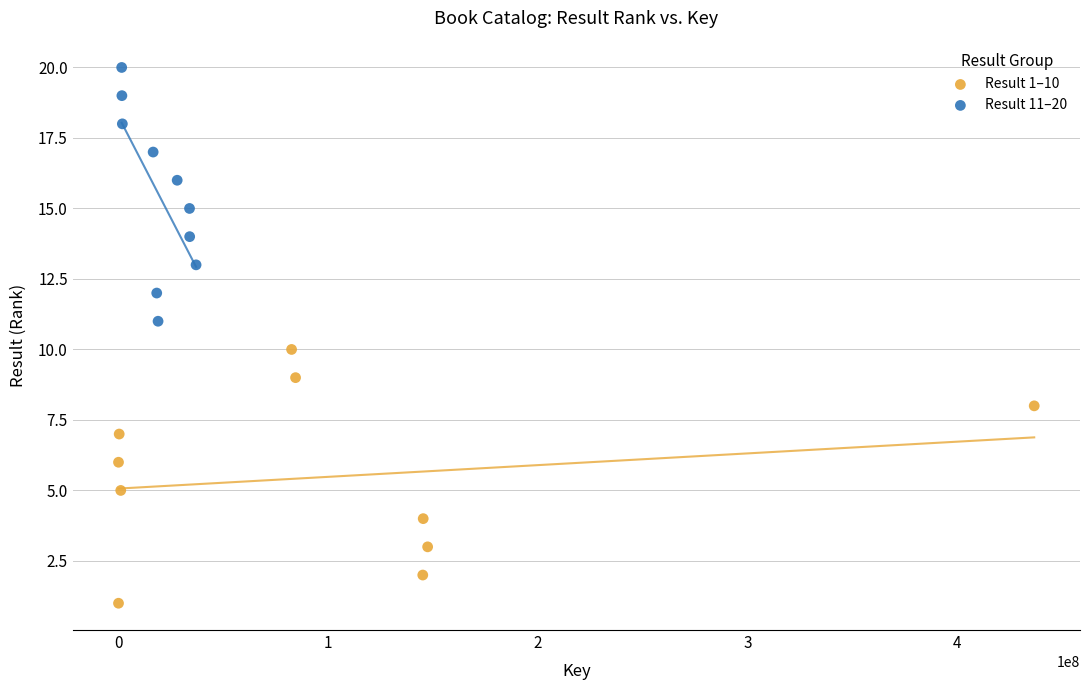

Which series reaches the maximum Y coordinate?

Result 11–20